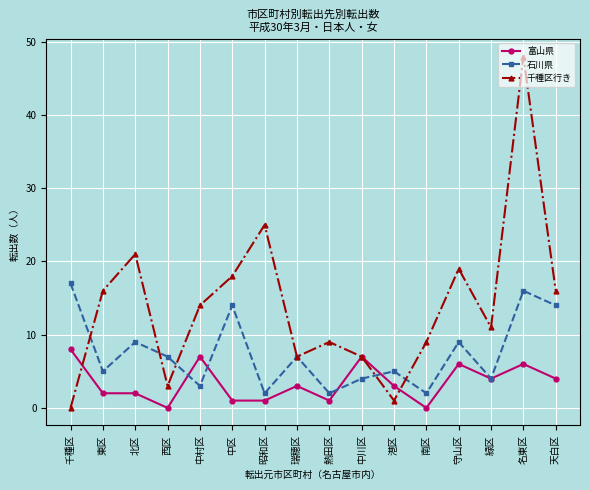

Reading right to left, list all the values displayed in this chart.

富山県: 4	6	4	6	0	3	7	1	3	1	1	7	0	2	2	8
石川県: 14	16	4	9	2	5	4	2	7	2	14	3	7	9	5	17
千種区行き: 16	48	11	19	9	1	7	9	7	25	18	14	3	21	16	0